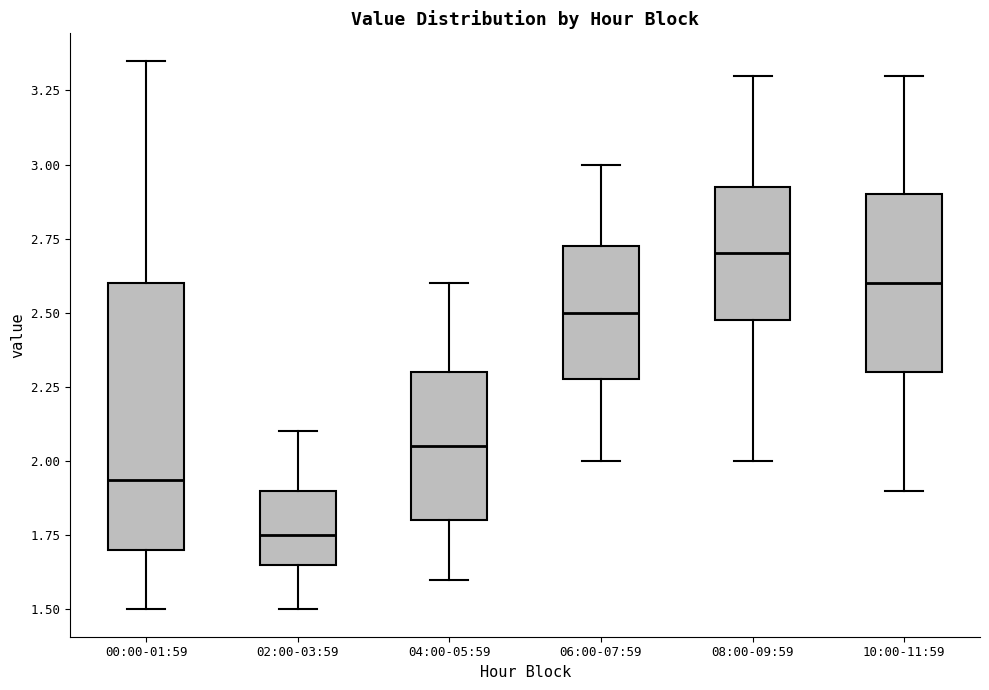

Reading left to right, transcribe this box plot: for each box, give where its median line is, the range the box spans, and where its two whiskers end, as read against the y-axis. The values are not printed on the chart, so give them approximately, as read against the axis.

00:00-01:59: median 1.95, box 1.70 to 2.60, whiskers 1.50 to 3.35
02:00-03:59: median 1.75, box 1.65 to 1.90, whiskers 1.50 to 2.10
04:00-05:59: median 2.05, box 1.80 to 2.30, whiskers 1.60 to 2.60
06:00-07:59: median 2.50, box 2.30 to 2.75, whiskers 2.00 to 3.00
08:00-09:59: median 2.70, box 2.50 to 2.95, whiskers 2.00 to 3.30
10:00-11:59: median 2.60, box 2.30 to 2.90, whiskers 1.90 to 3.30